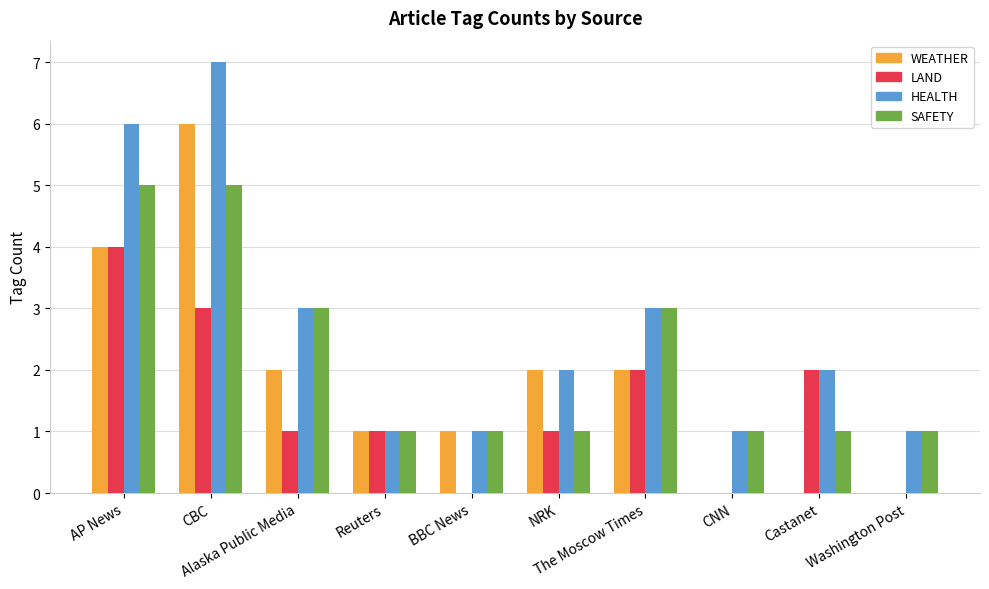

Which series has the largest total across all categories?

HEALTH